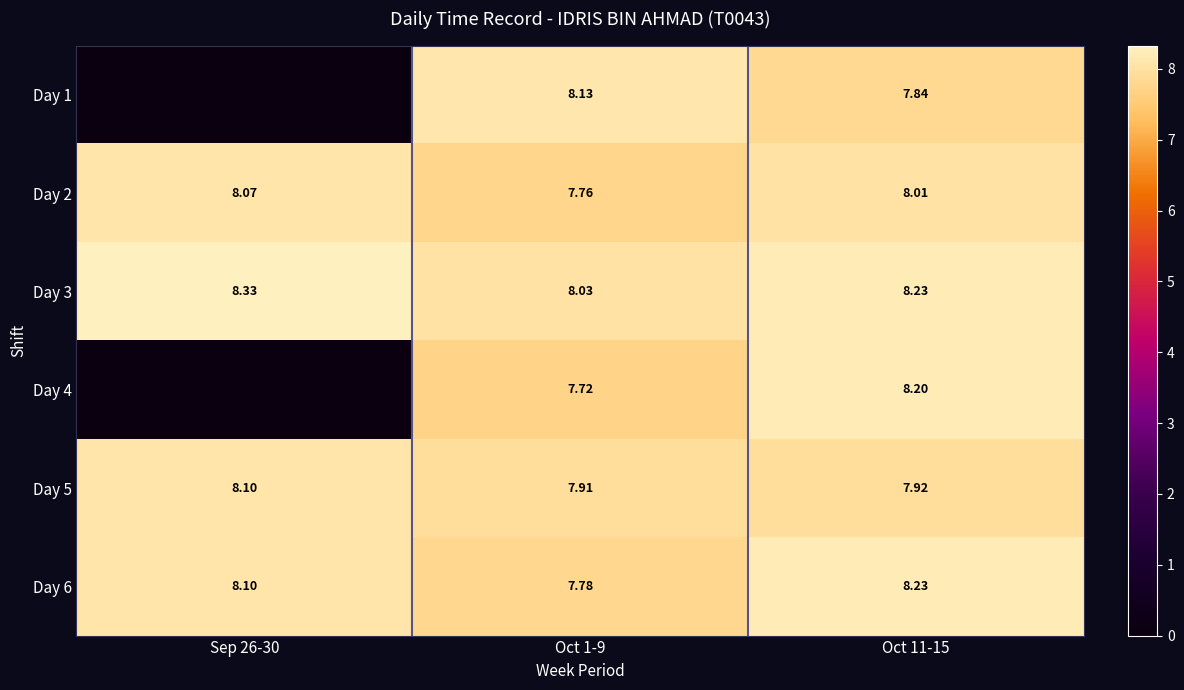

Is the value of Day 4 at Oct 11-15 greater than the value of Day 3 at Sep 26-30?

No